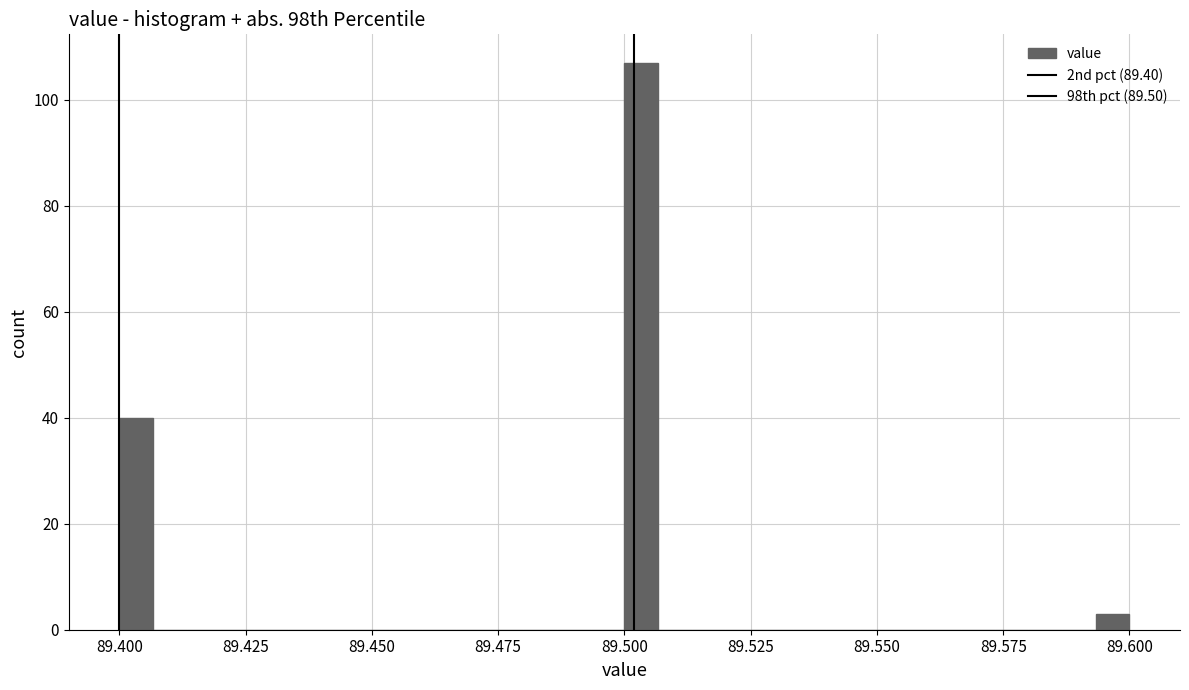

Read against the x-axis, roughly where is the centre of the tallest bar?

89.505